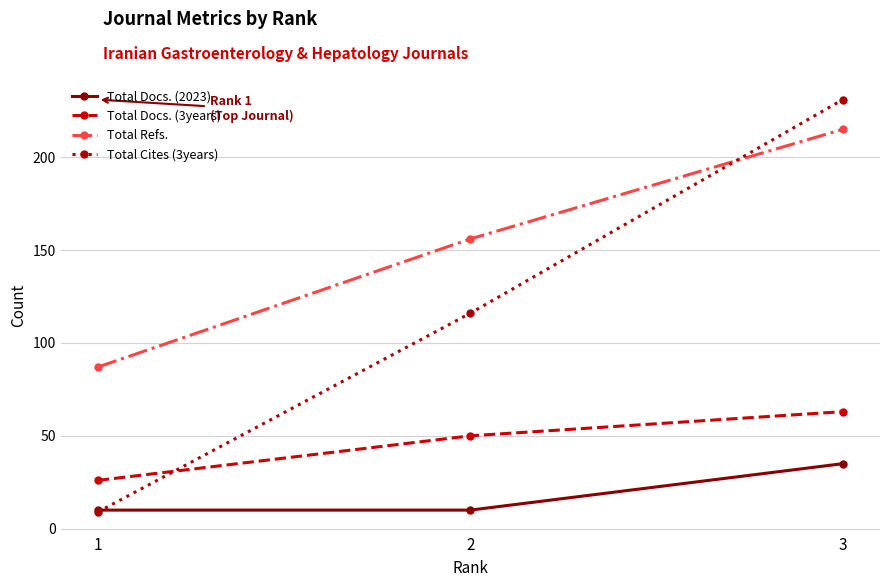

Reading left to right, extract all data points from this chart.

Total Docs. (2023): 1=10	2=10	3=35
Total Docs. (3years): 1=26	2=50	3=63
Total Refs.: 1=87	2=156	3=215
Total Cites (3years): 1=9	2=116	3=231